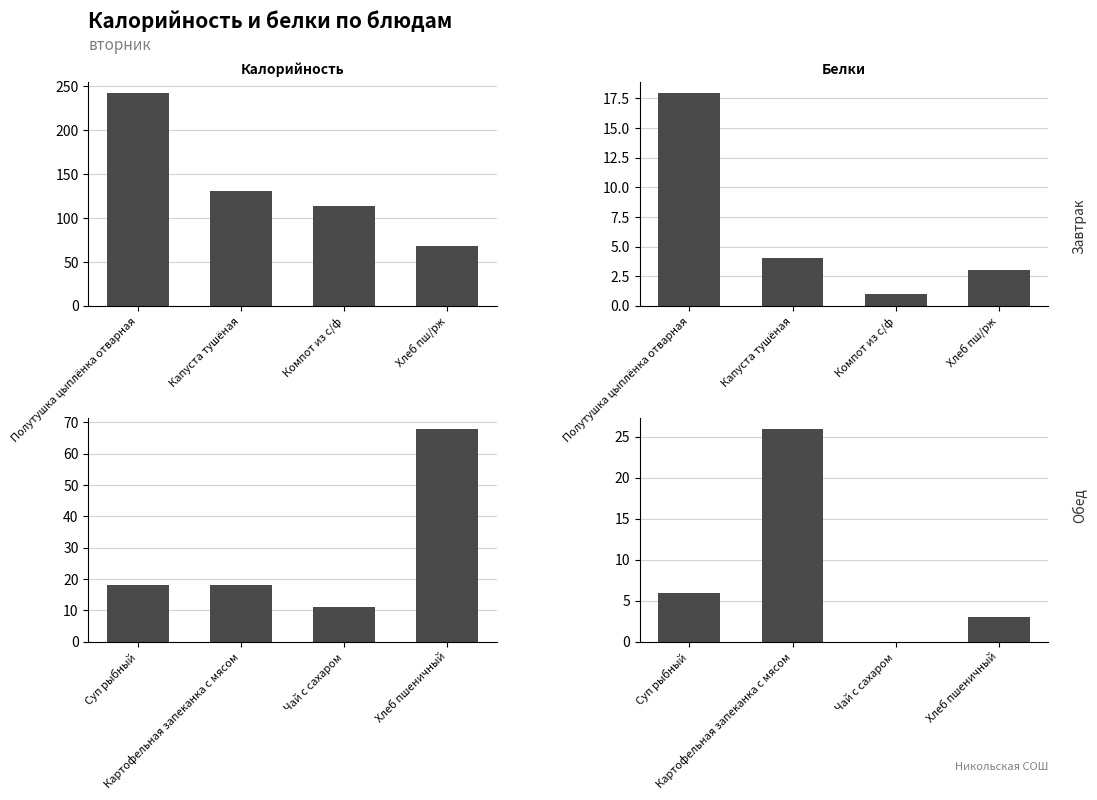

Rank the series by their maximum value, from lowest to highest.

Белки, Калорийность